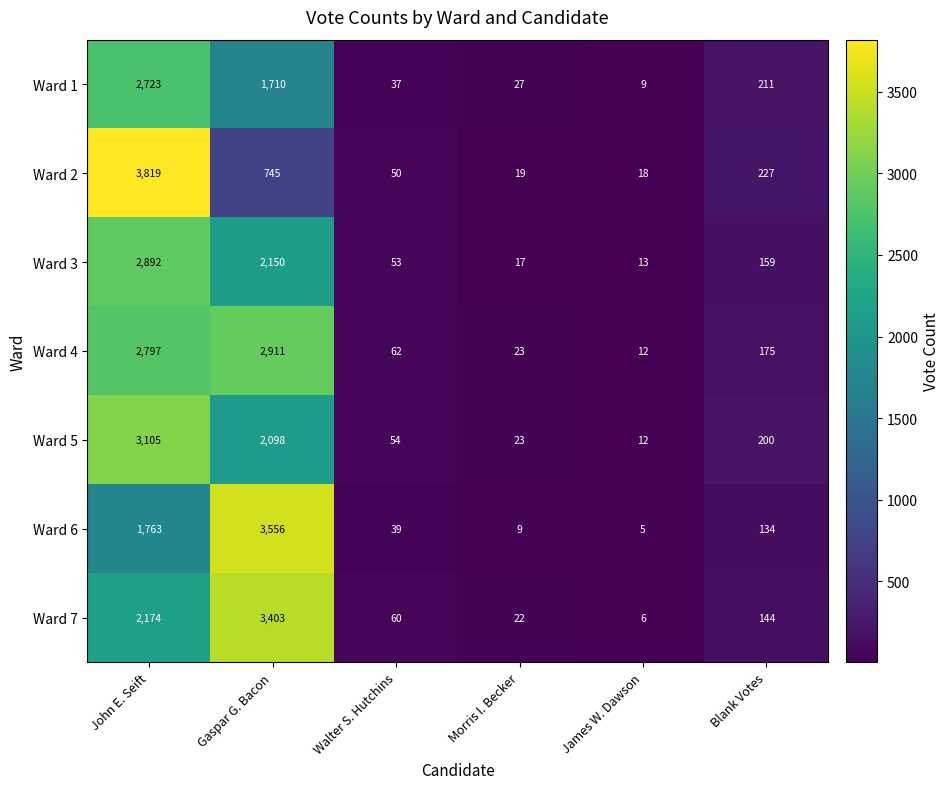

What is the average value of the Ward 5 series?

915